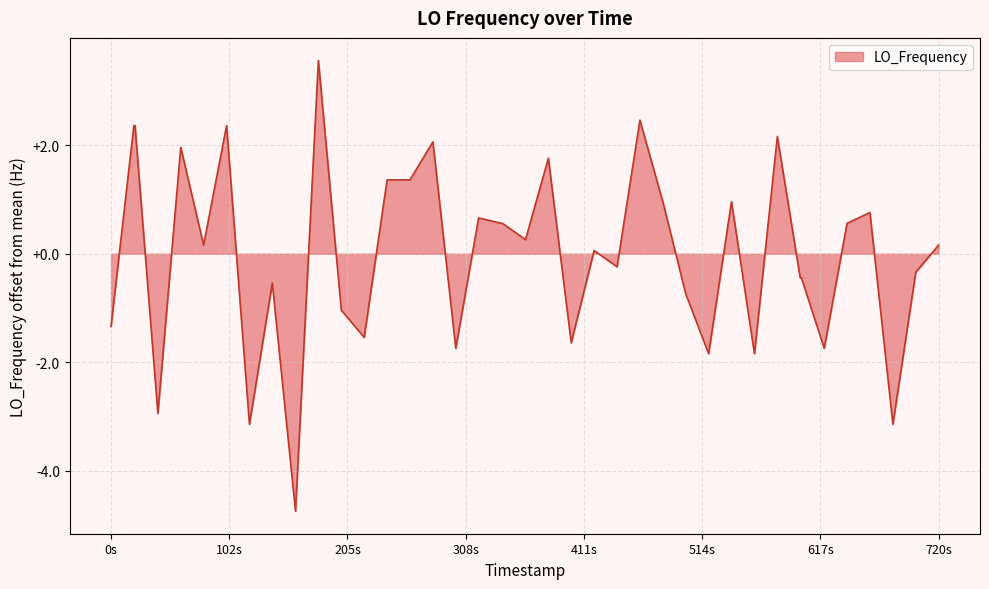

What is the difference between the maximum and minimum values?

8.3